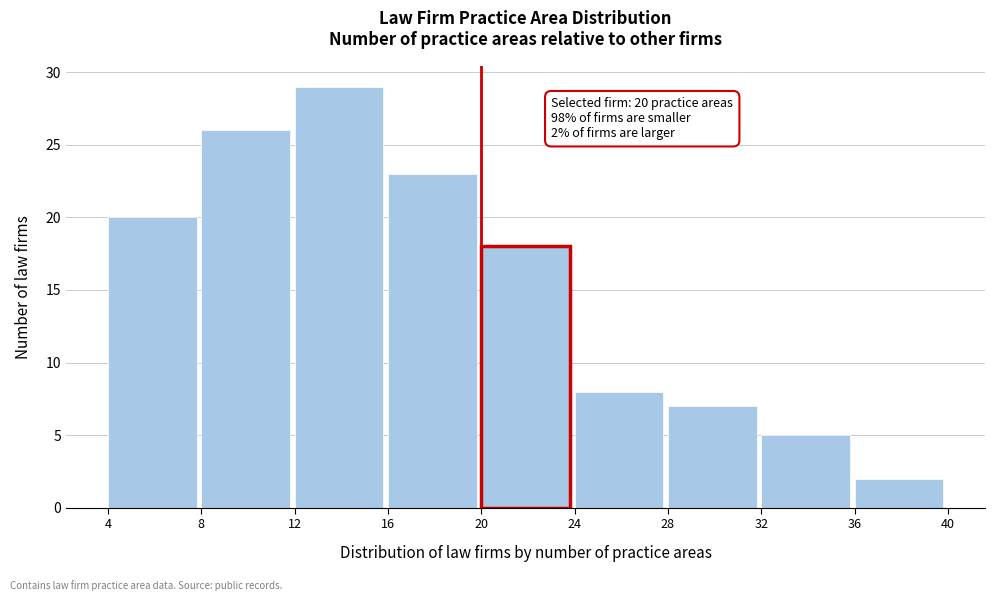

Which range on the x-axis has the tallest bar?

12 to 16